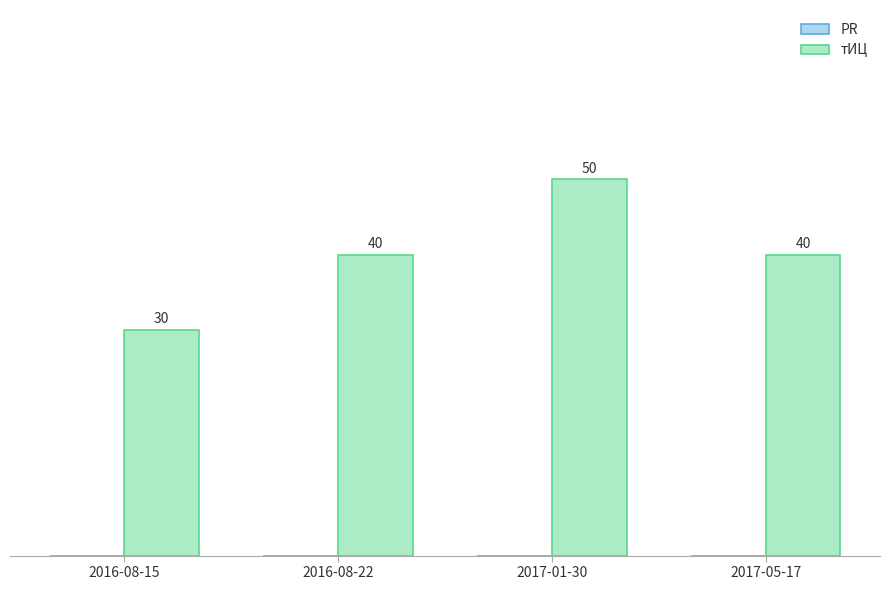

How many bars are there in total?

4